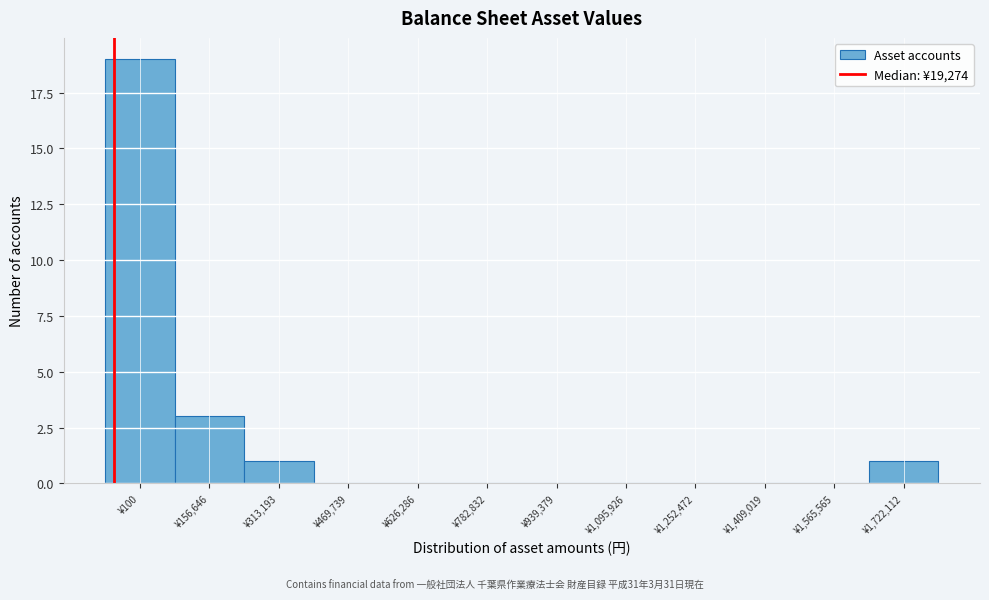

Reading left to right, transcribe all the data shown in this chart.

¥100=19	¥156,646=3	¥313,193=1	¥469,739=0	¥626,286=0	¥782,832=0	¥939,379=0	¥1,095,926=0	¥1,252,472=0	¥1,409,019=0	¥1,565,565=0	¥1,722,112=1